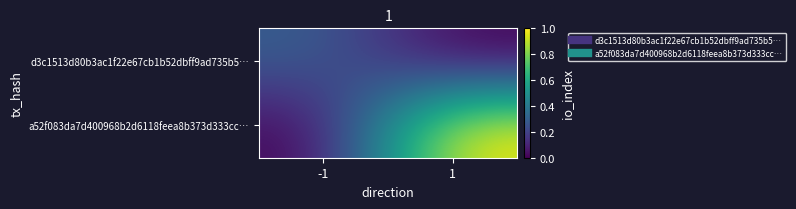

At how many categories does at least one series exceed 0?

2